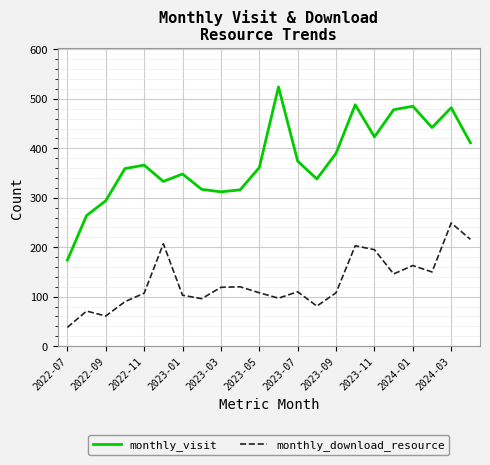

Which series has the widest spread of values?

monthly_visit